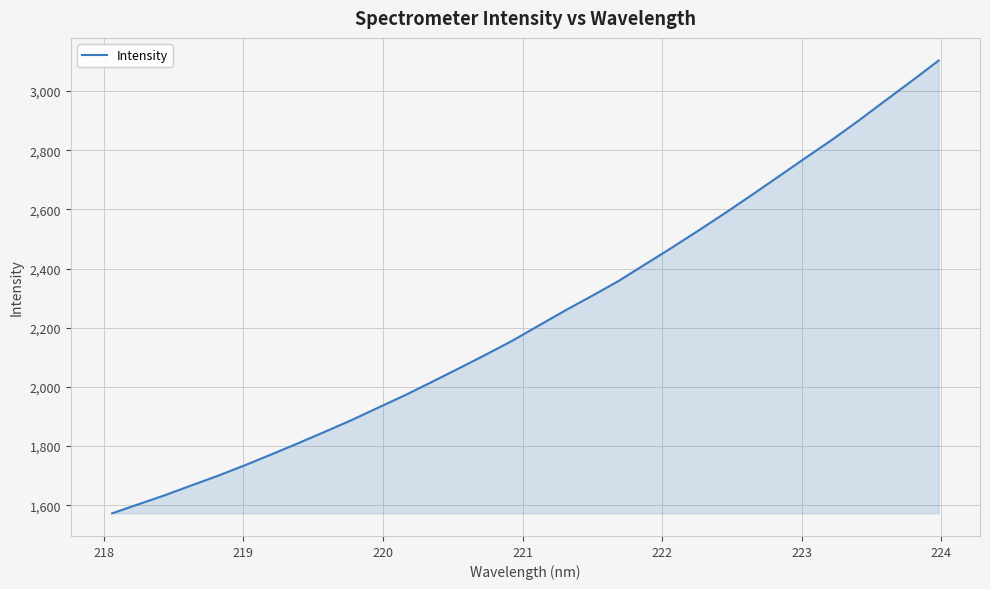

What is the greatest value displayed?

3102.8